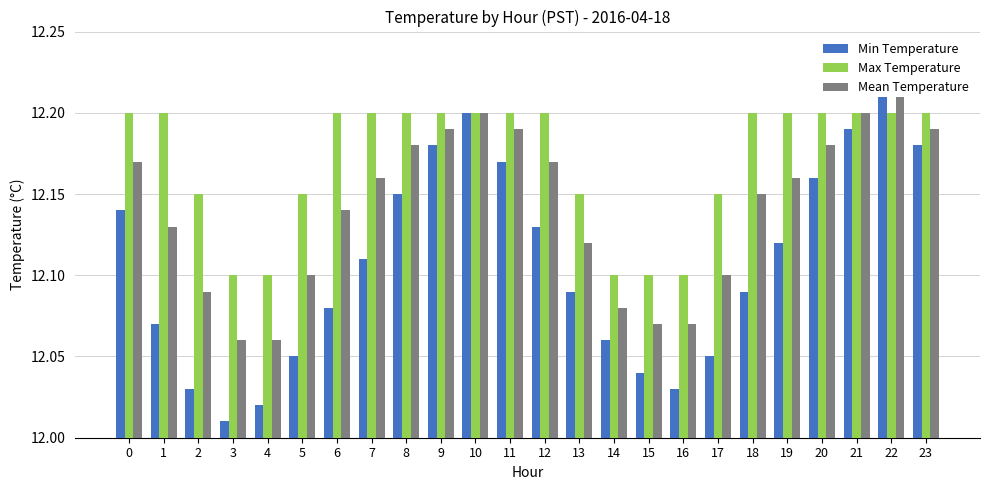

What is the difference between the Max Temperature values at 4 and 10?

0.1